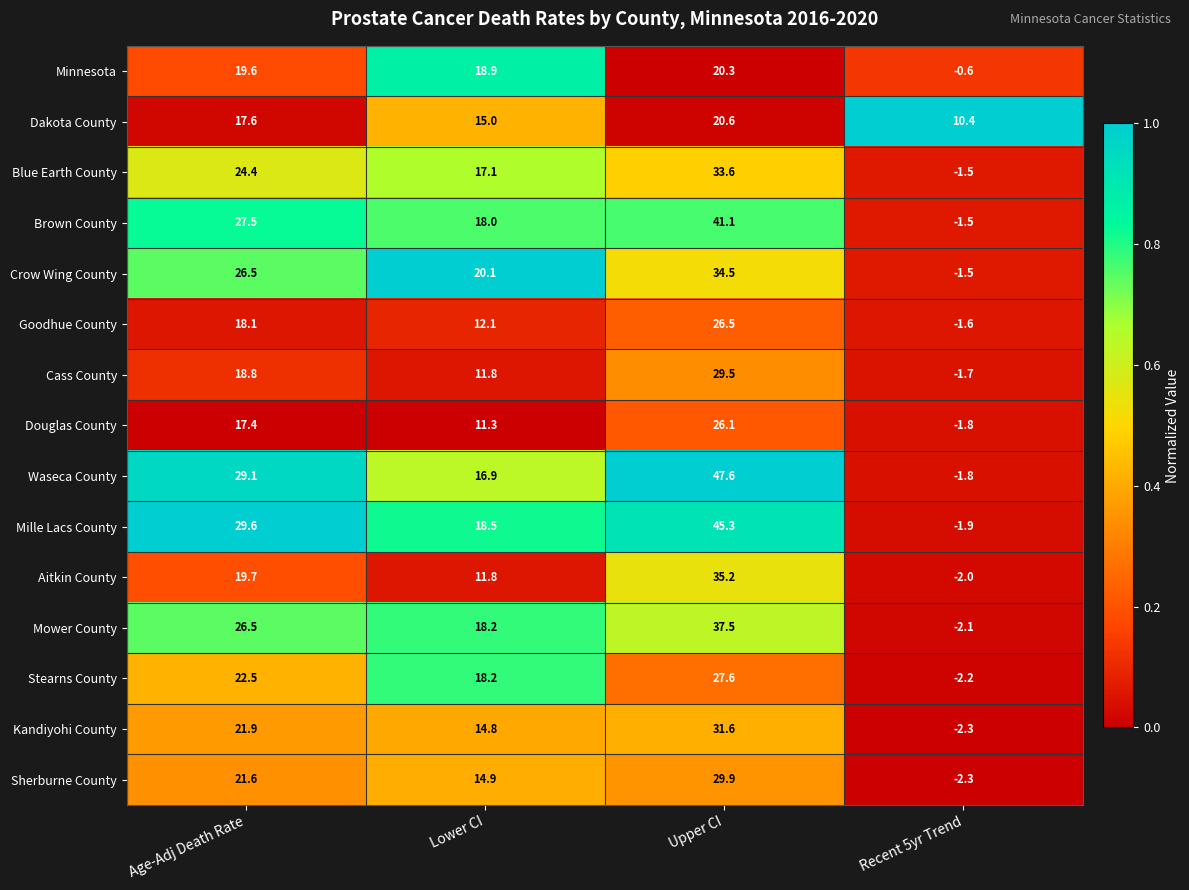

At which label is Cass County closest to 13?

Lower CI